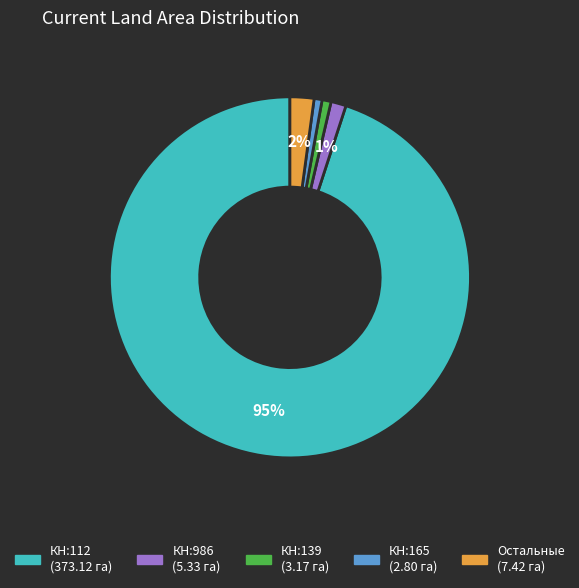

Is there a majority slice in this chart?

Yes